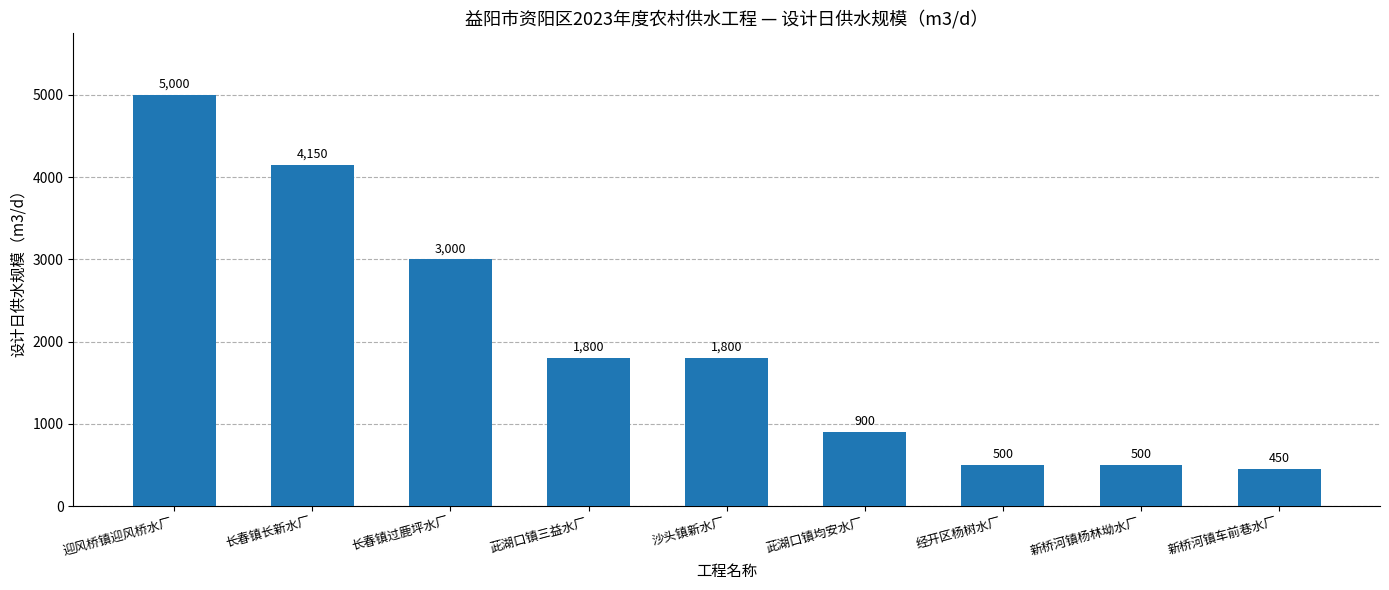

How many distinct data groups are displayed?

1